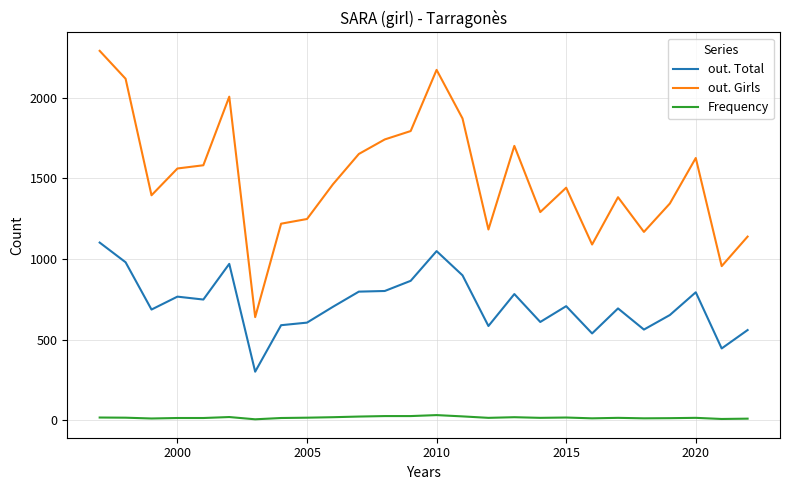

What is the difference between the maximum and minimum values in the out. Total series?

800